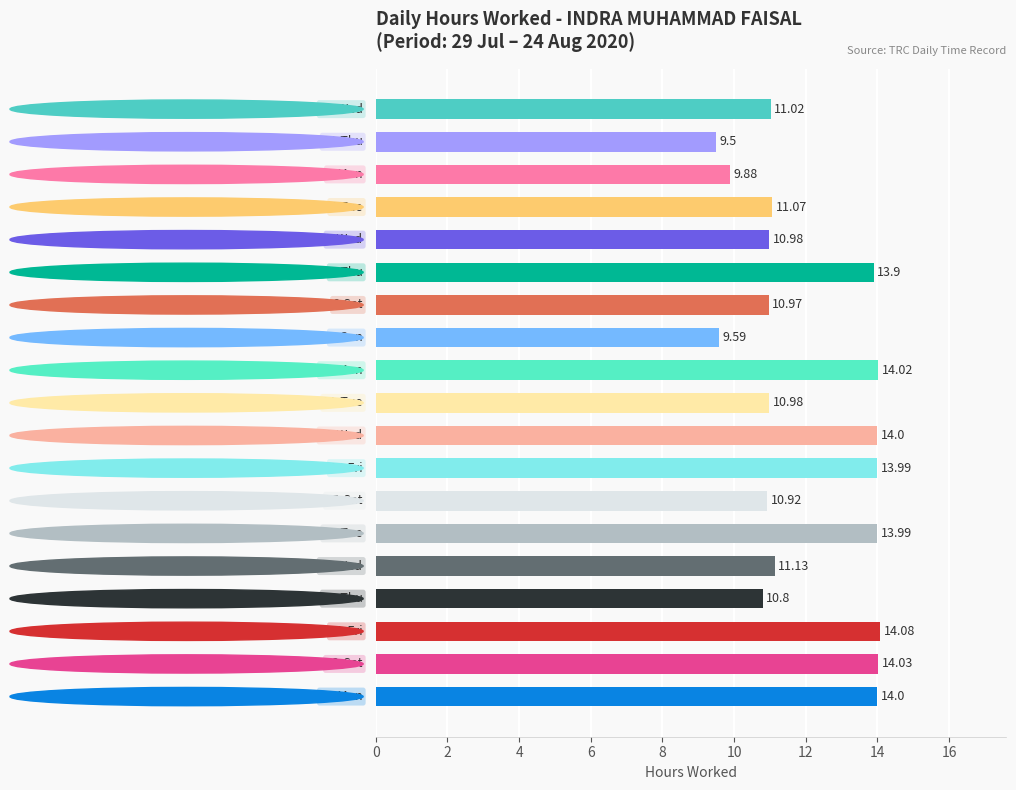

What is the difference between the maximum and minimum values?

4.6